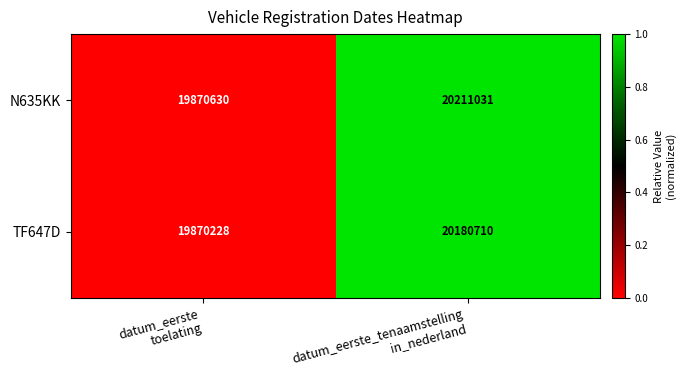

Which series has the widest spread of values?

N635KK